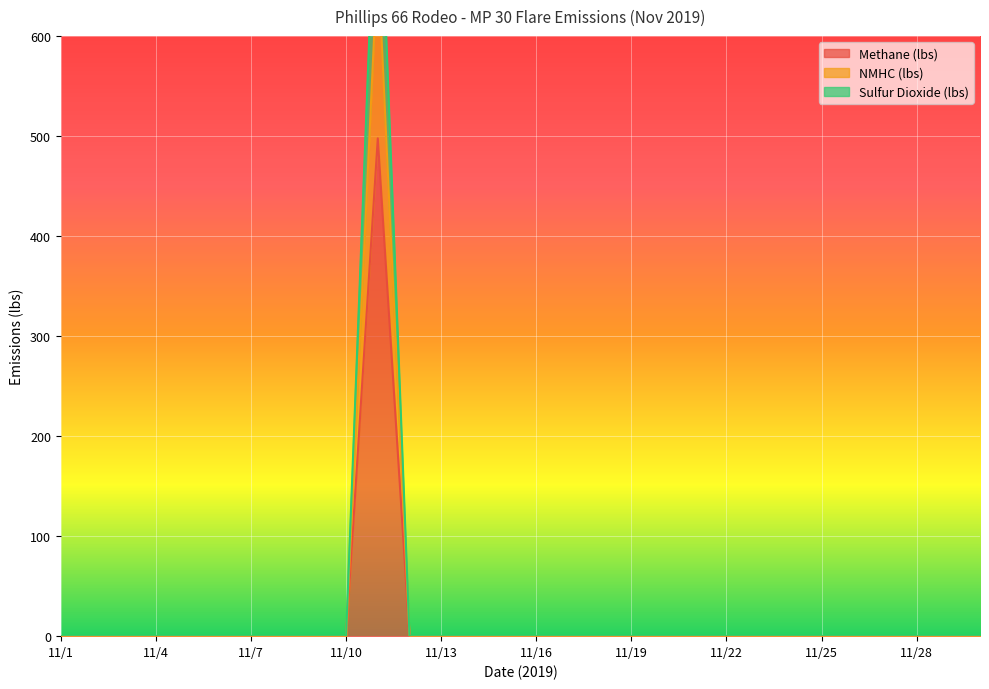

Reading left to right, transcribe all the data shown in this chart.

Methane (lbs): 0.0	0.0	0.0	0.0	0.0	0.0	0.0	0.0	0.0	0.0	497.8	0.0	0.0	0.0	0.0	0.0	0.0	0.0	0.0	0.0	0.0	0.0	0.0	0.0	0.0	0.0	0.0	0.0	0.0	0.0
NMHC (lbs): 0.0	0.0	0.0	0.0	0.0	0.0	0.0	0.0	0.0	0.0	678.9	0.0	0.0	0.0	0.0	0.0	0.0	0.0	0.0	0.0	0.0	0.0	0.0	0.0	0.0	0.0	0.0	0.0	0.0	0.0
Sulfur Dioxide (lbs): 0.0	0.0	0.0	0.0	0.0	0.0	0.0	0.0	0.0	0.0	819.3	0.0	0.0	0.0	0.0	0.0	0.0	0.0	0.0	0.0	0.0	0.0	0.0	0.0	0.0	0.0	0.0	0.0	0.0	0.0